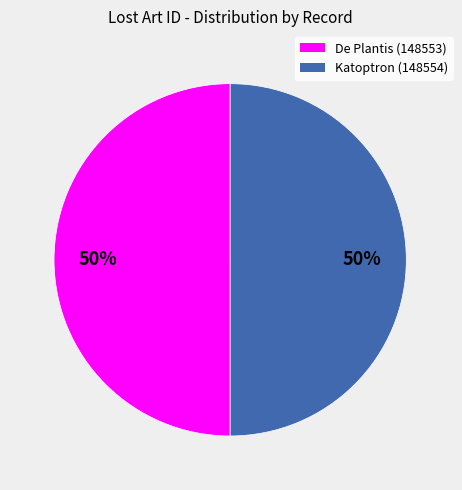

To the nearest percent, what is the average slice percentage?

50%